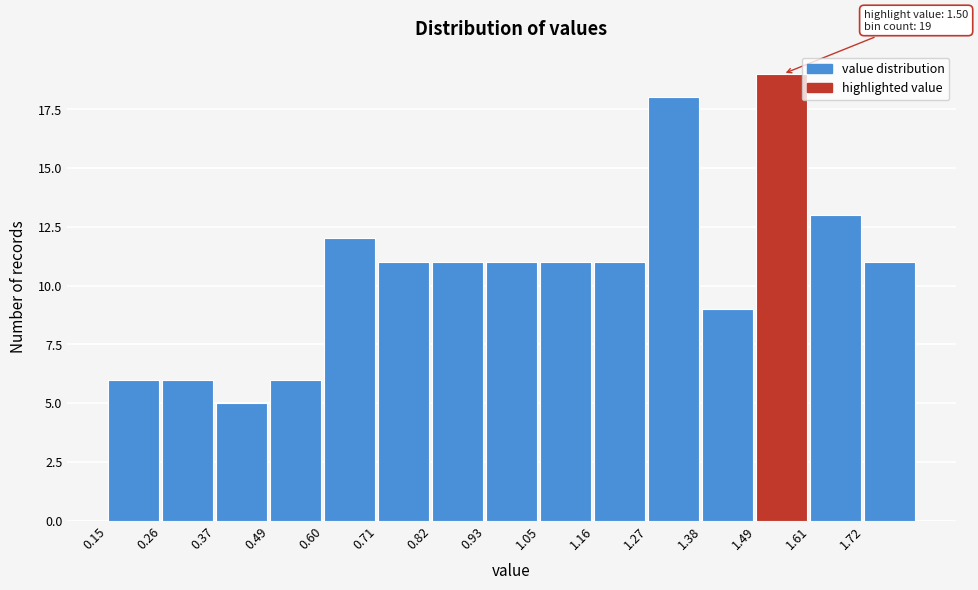

Which range on the x-axis has the tallest bar?

1.494 to 1.606